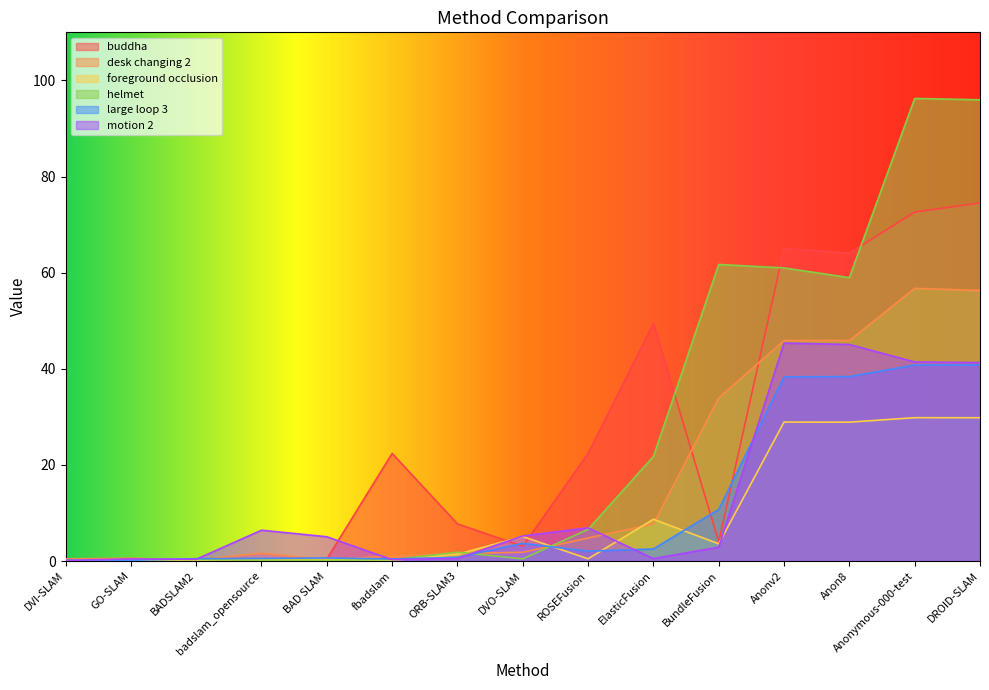

Is the value of desk changing 2 at BADSLAM2 greater than the value of helmet at DVI-SLAM?

Yes